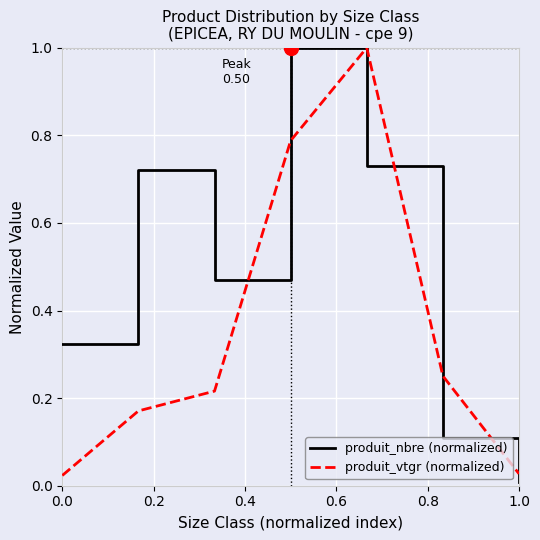

True or false: produit_vtgr (normalized) and produit_nbre (normalized) intersect in this chart.

True